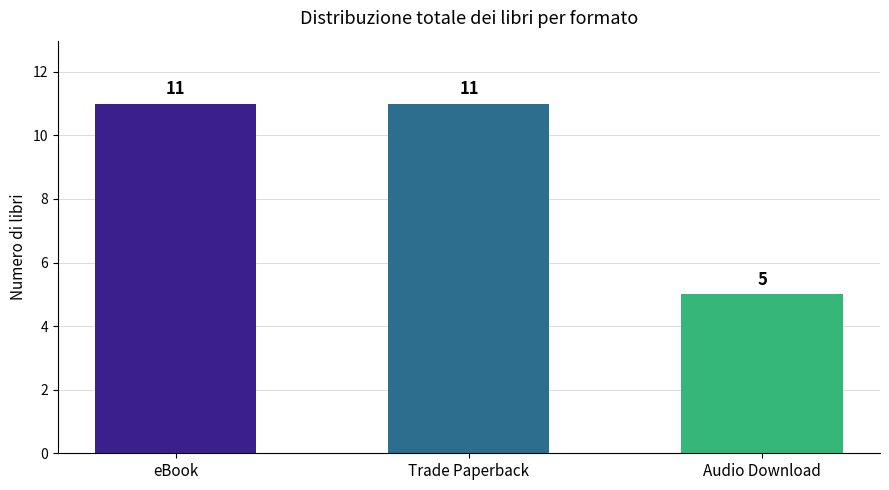

How many bars are there in total?

3